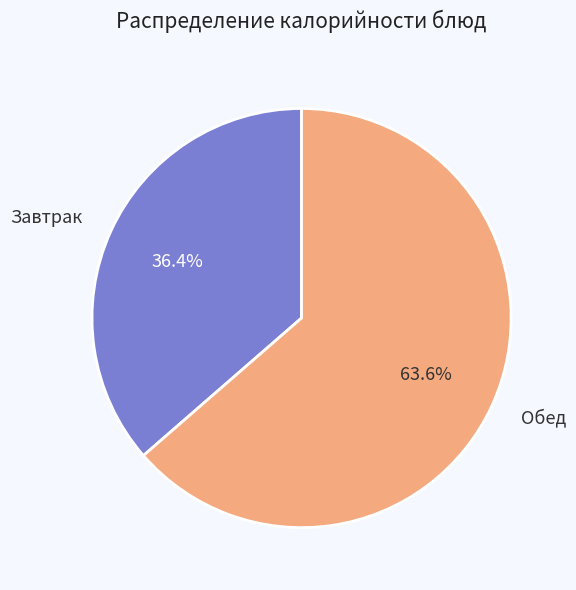

Rank the categories by value from highest to lowest.

Обед, Завтрак